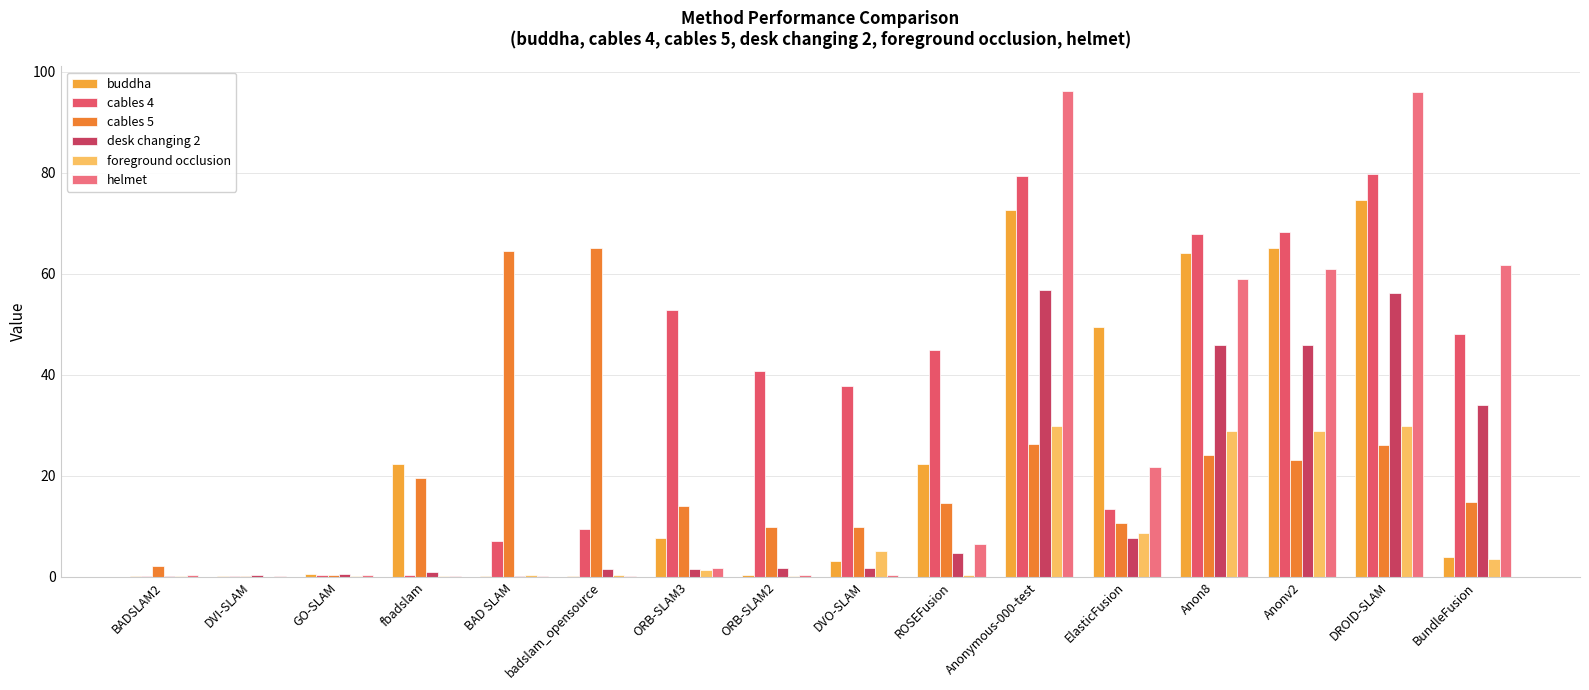

What is the value of the cables 5 bar at the 8th from the left?

9.8